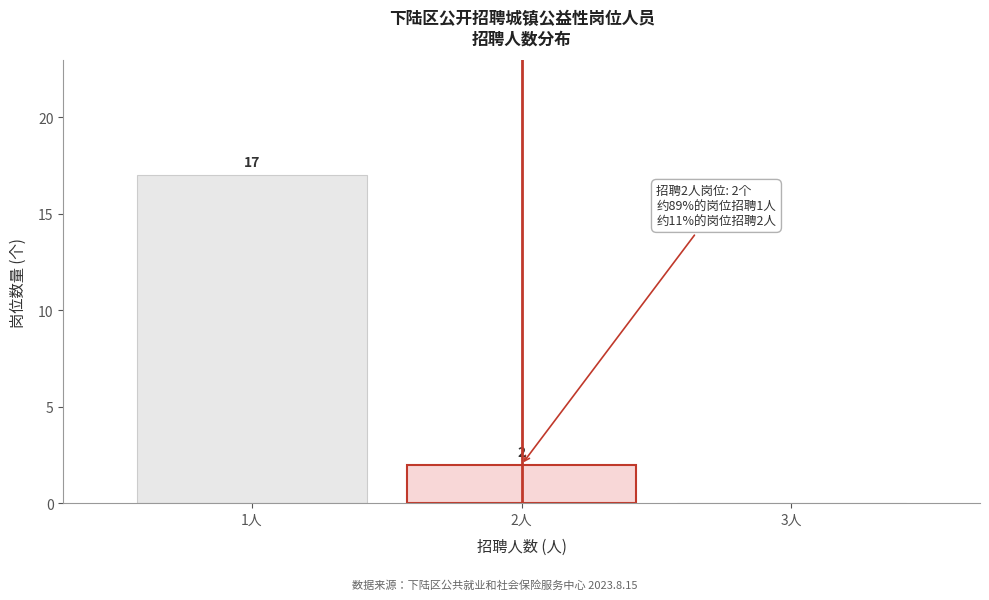

Which range on the x-axis has the tallest bar?

0.5 to 1.5